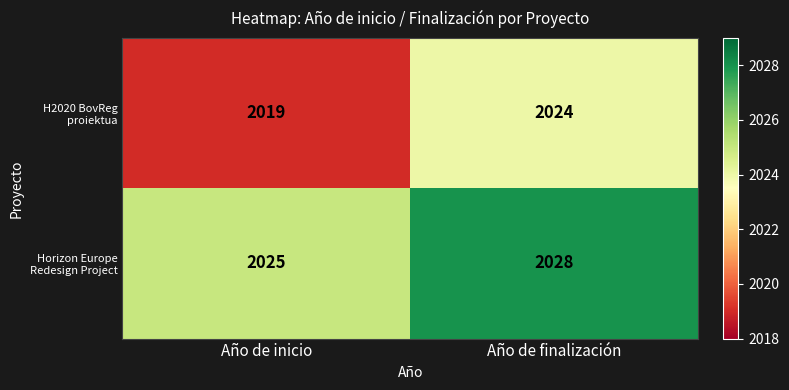

What is the average value of the H2020 BovReg proiektua series?

2022